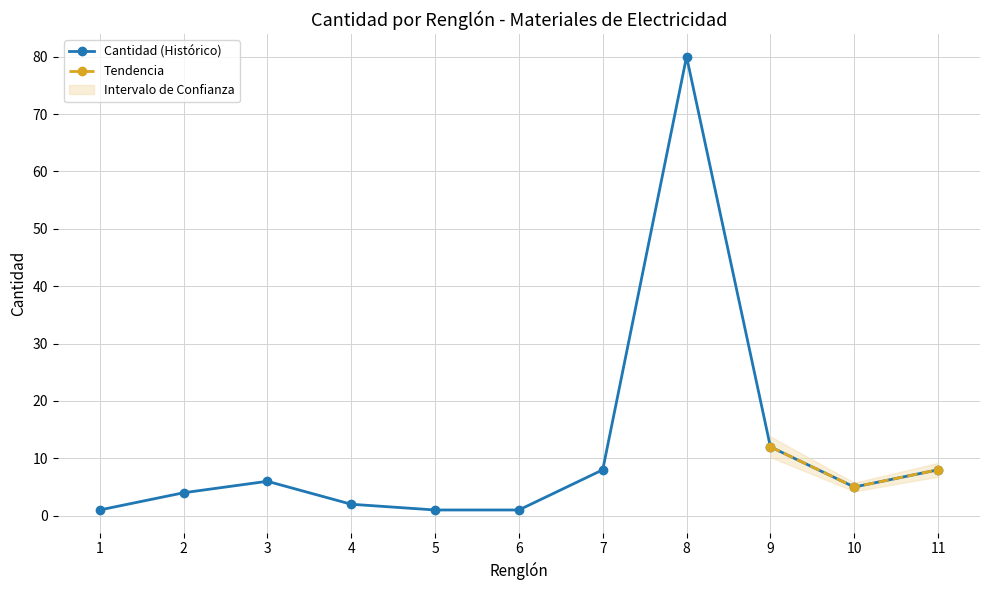

At which category does the chart reach its peak across all series?

8